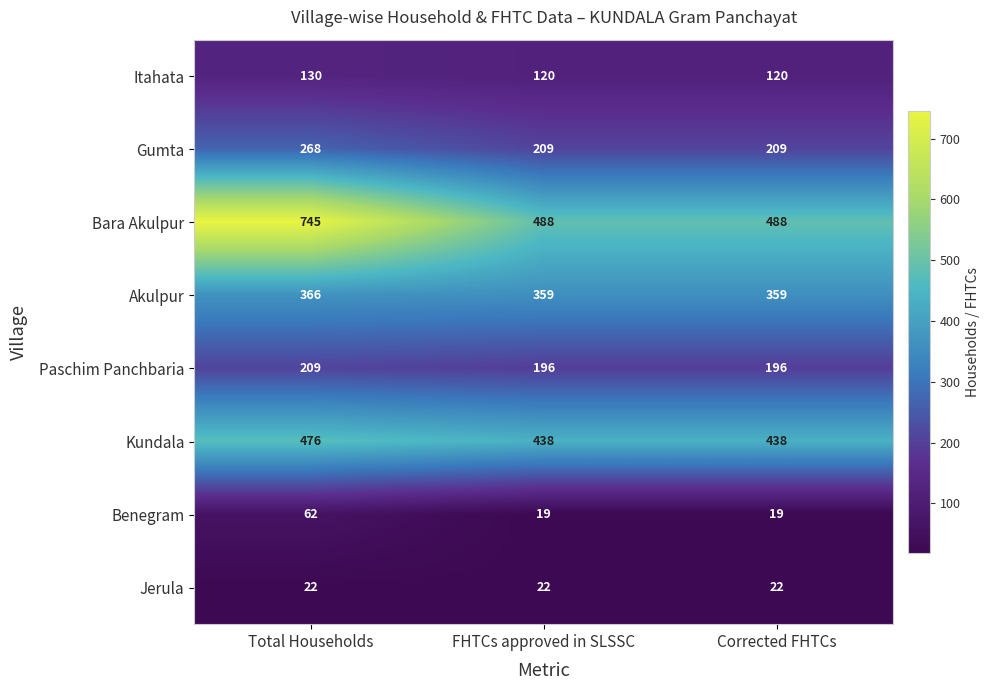

The value of Akulpur at Total Households is 366. True or false?

True